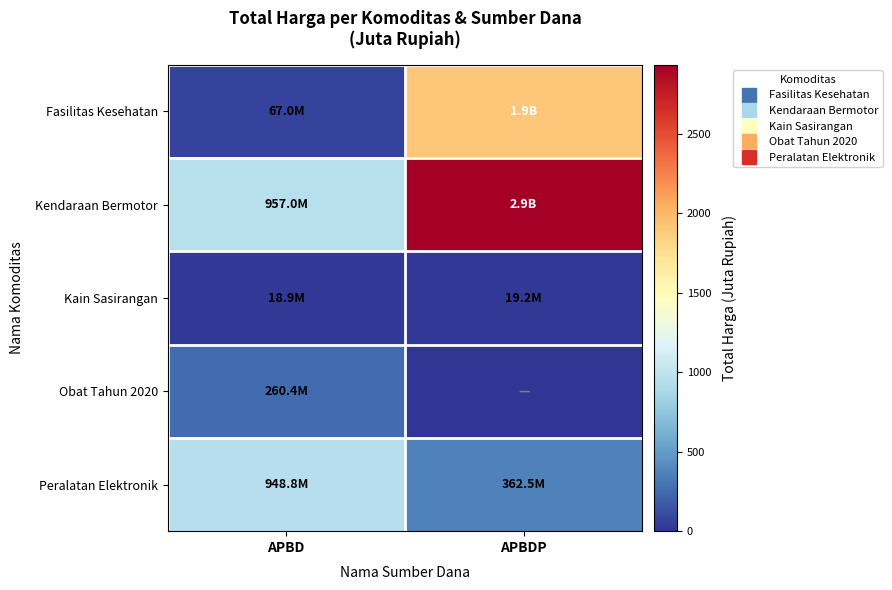

Reading left to right, transcribe all the data shown in this chart.

Fasilitas Kesehatan: APBD=67.0	APBDP=1903.5
Kendaraan Bermotor: APBD=957.0	APBDP=2931.6
Kain Sasirangan: APBD=18.9	APBDP=19.2
Obat Tahun 2020: APBD=260.4	APBDP=0.0
Peralatan Elektronik: APBD=948.8	APBDP=362.5